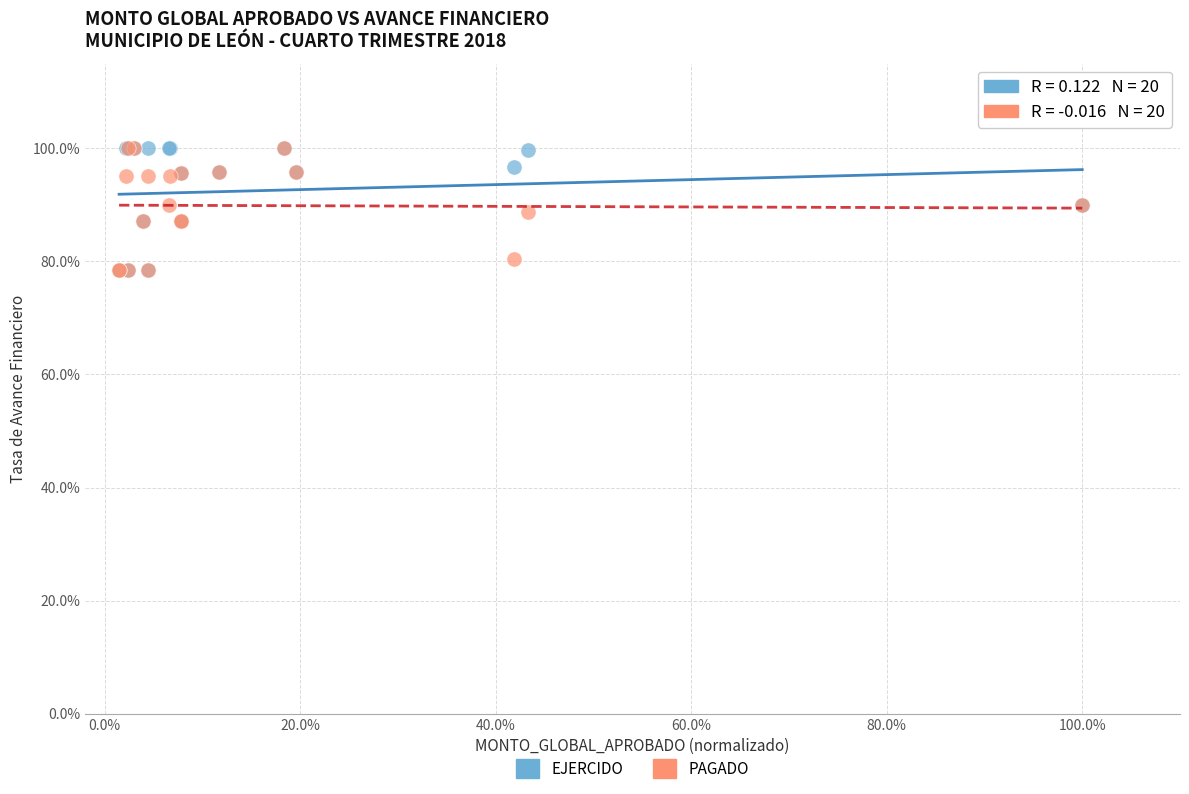

What are all the series names shown in the legend?

EJERCIDO, PAGADO